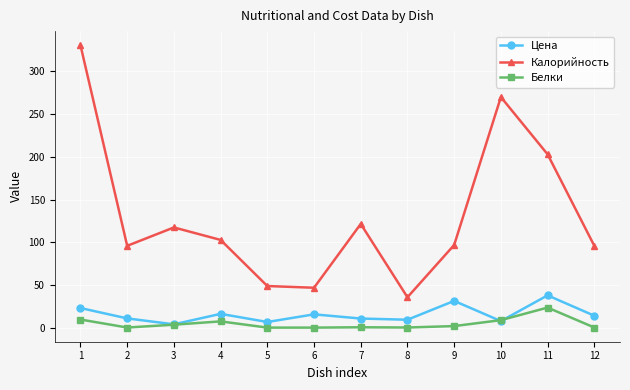

What are all the series names shown in the legend?

Цена, Калорийность, Белки